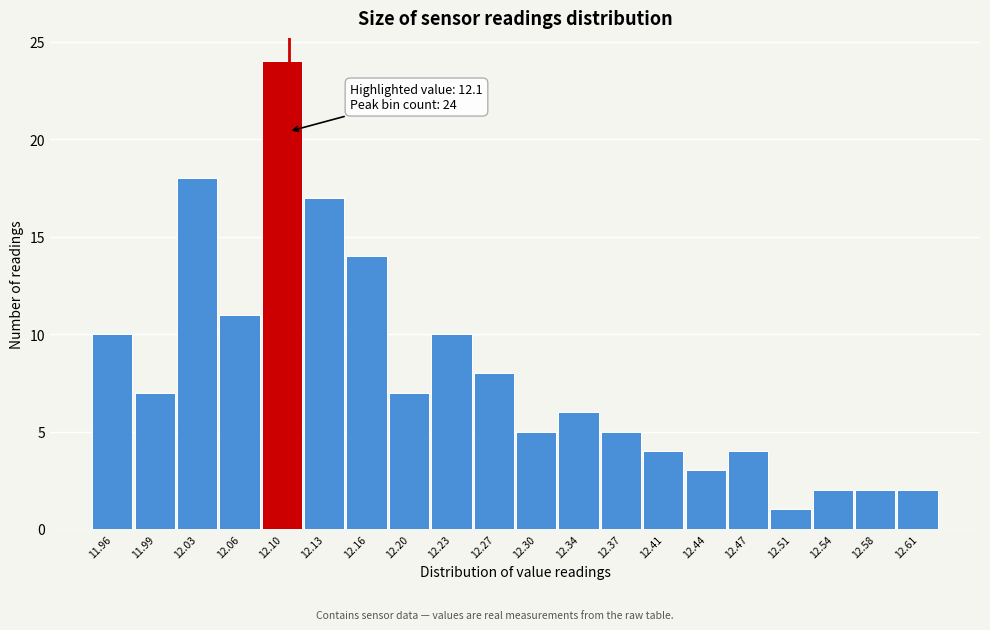

Over which range of the x-axis is the bar tallest?

12.080 to 12.115